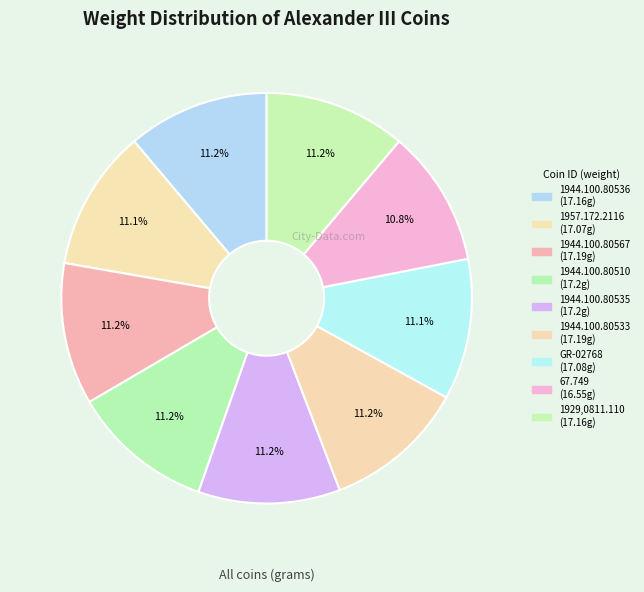

Which has a higher value, 1929,0811.110 or 1944.100.80536?

1929,0811.110